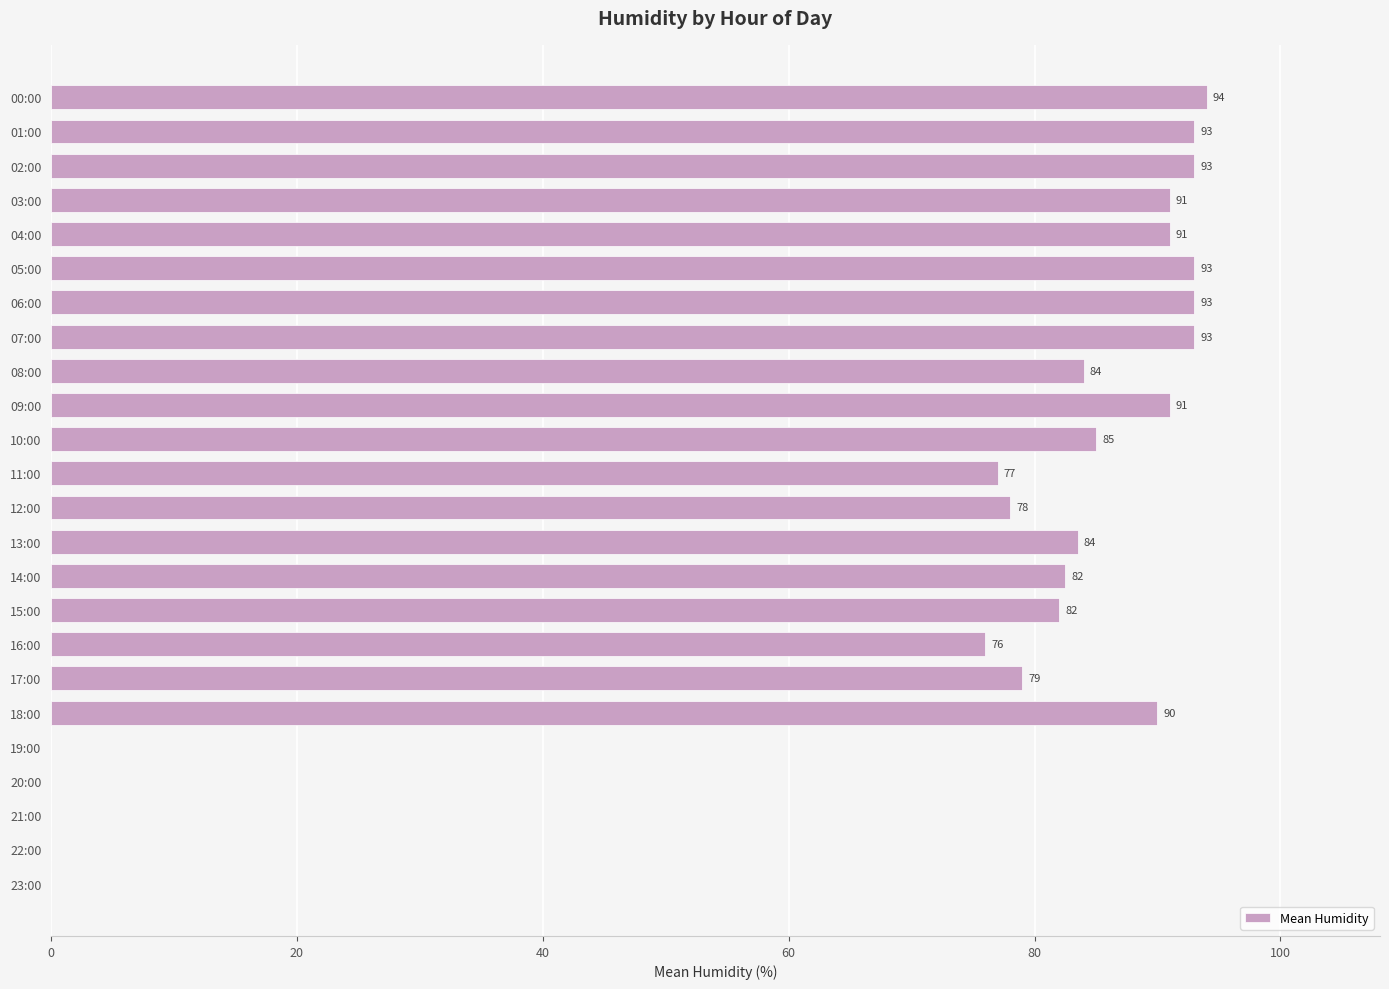

True or false: the data shows 119.8 at 12:00.

False